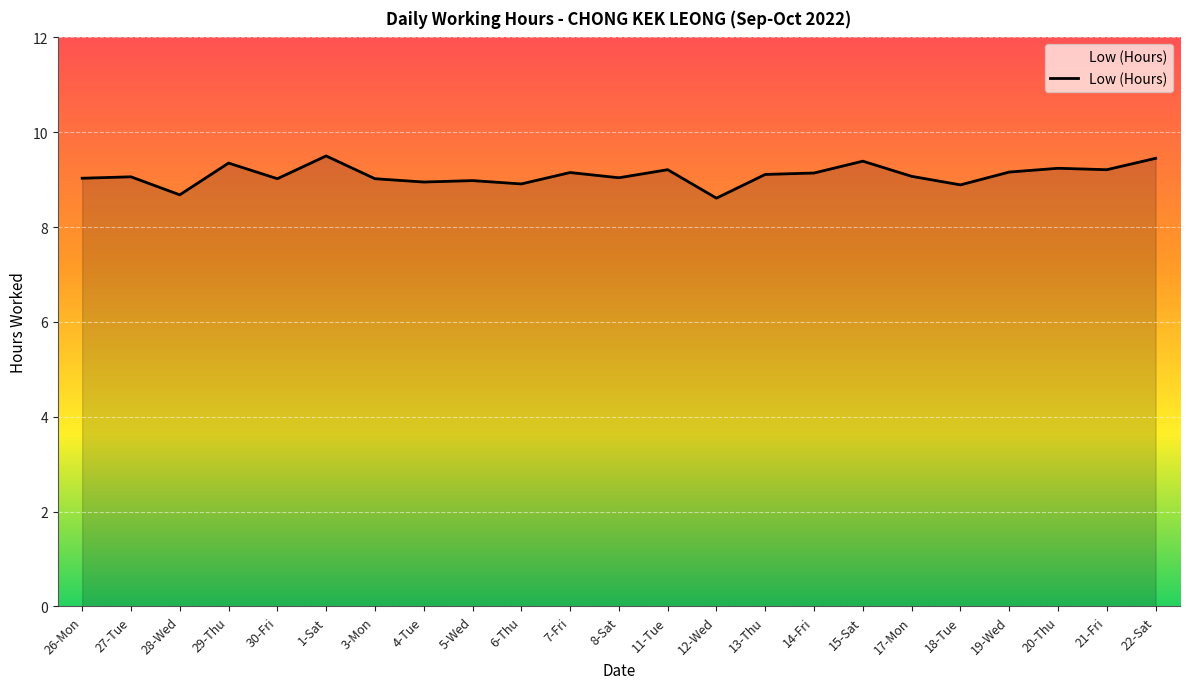

What is the minimum value shown in the chart?

8.6